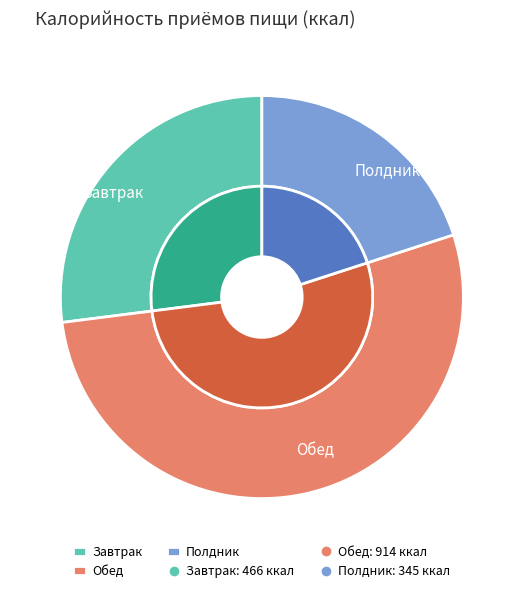

To the nearest percent, what is the average slice percentage?

33%